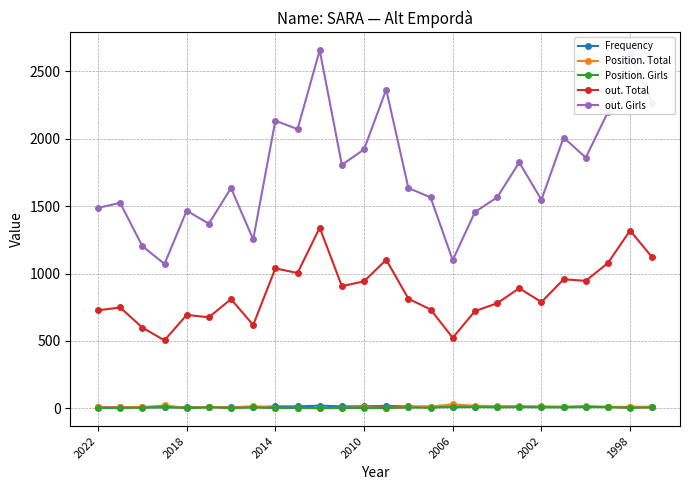

True or false: out. Total and Frequency cross at least once.

False